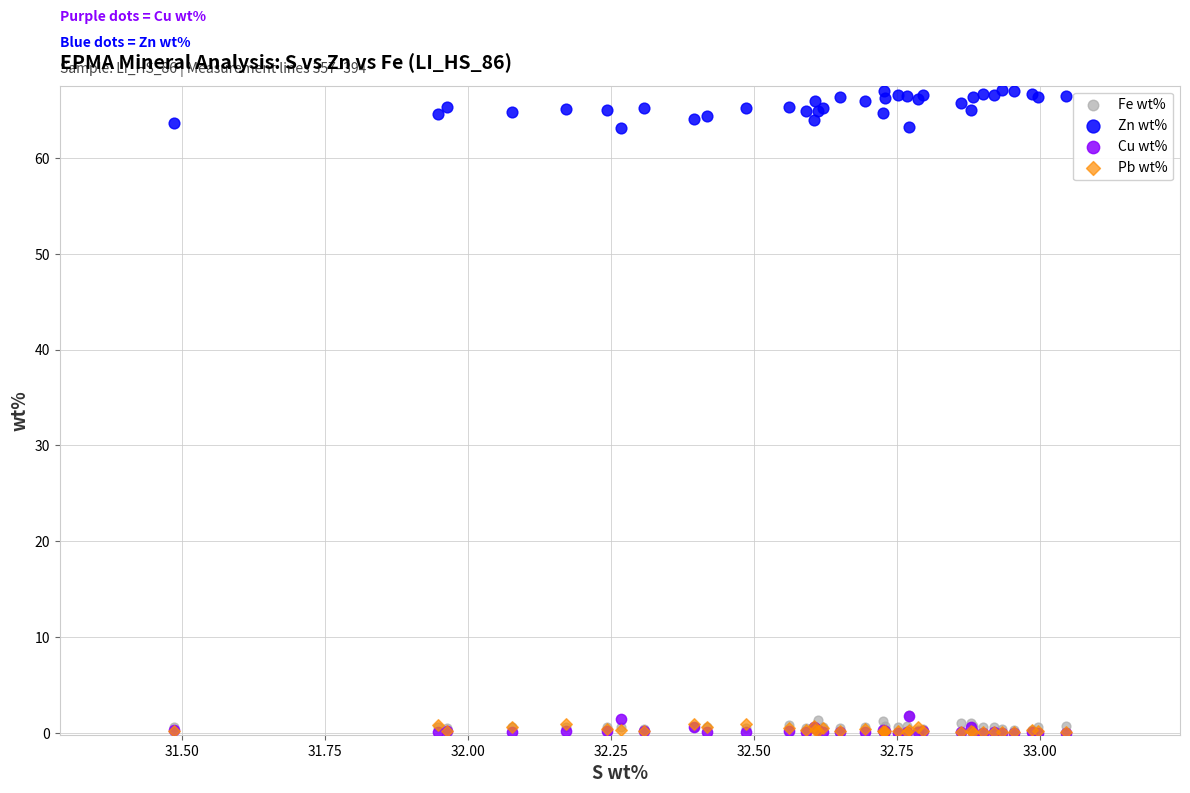

Which series has the widest spread of Y values?

Zn wt%